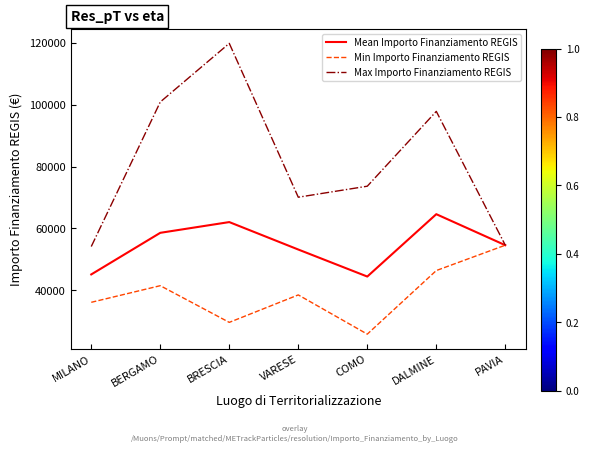

The value of Mean Importo Finanziamento REGIS at COMO is 44448.1. True or false?

True